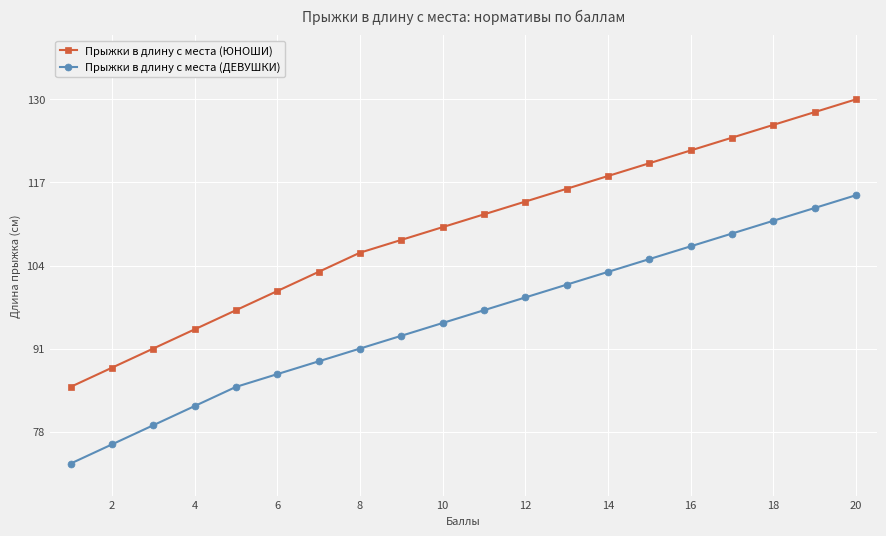

Which series has the largest total across all categories?

Прыжки в длину с места (ЮНОШИ)